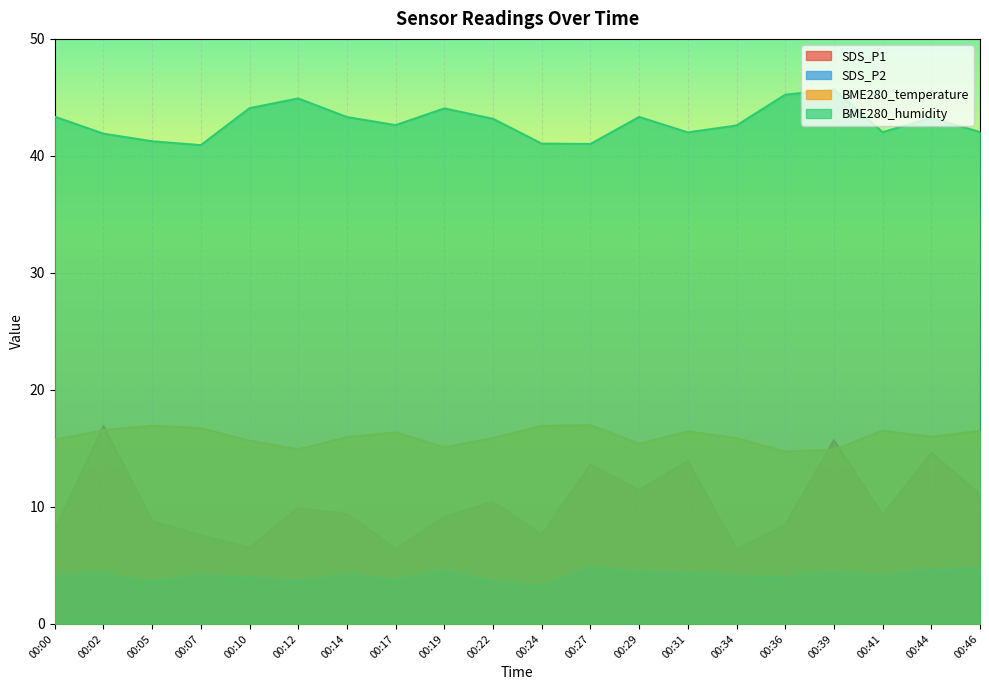

What is the approximate value of BME280_humidity at 00:44?

43.2